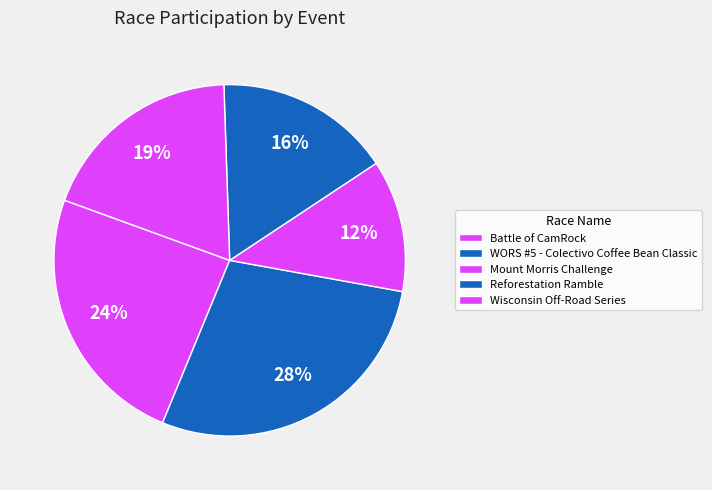

To the nearest percent, what is the difference between the Wisconsin Off-Road Series and WORS #5 - Colectivo Coffee Bean Classic slice percentages?

9%